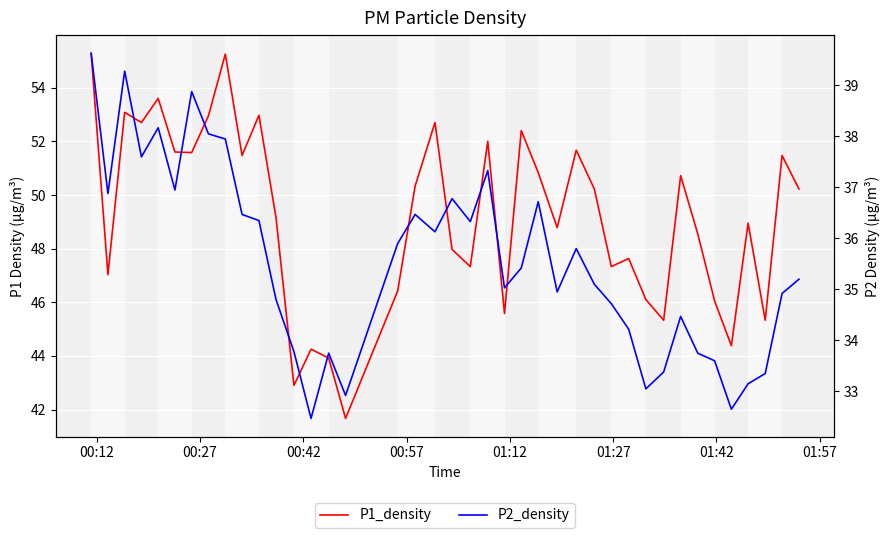

Reading right to left, list all the values displayed in this chart.

P1_density: 50.2	51.5	45.3	49.0	44.4	46.0	48.5	50.7	45.3	46.1	47.6	47.3	50.2	51.7	48.8	50.8	52.4	45.6	52.0	47.3	48.0	52.7	50.3	46.4	41.7	43.9	44.2	42.9	49.1	53.0	51.5	55.2	53.0	51.6	51.6	53.6	52.7	53.1	47.0	55.3
P2_density: 35.2	34.9	33.4	33.1	32.6	33.6	33.8	34.5	33.4	33.0	34.2	34.7	35.1	35.8	35.0	36.7	35.4	35.0	37.3	36.3	36.8	36.1	36.5	35.9	32.9	33.8	32.5	33.8	34.8	36.4	36.5	38.0	38.0	38.9	37.0	38.2	37.6	39.3	36.9	39.6